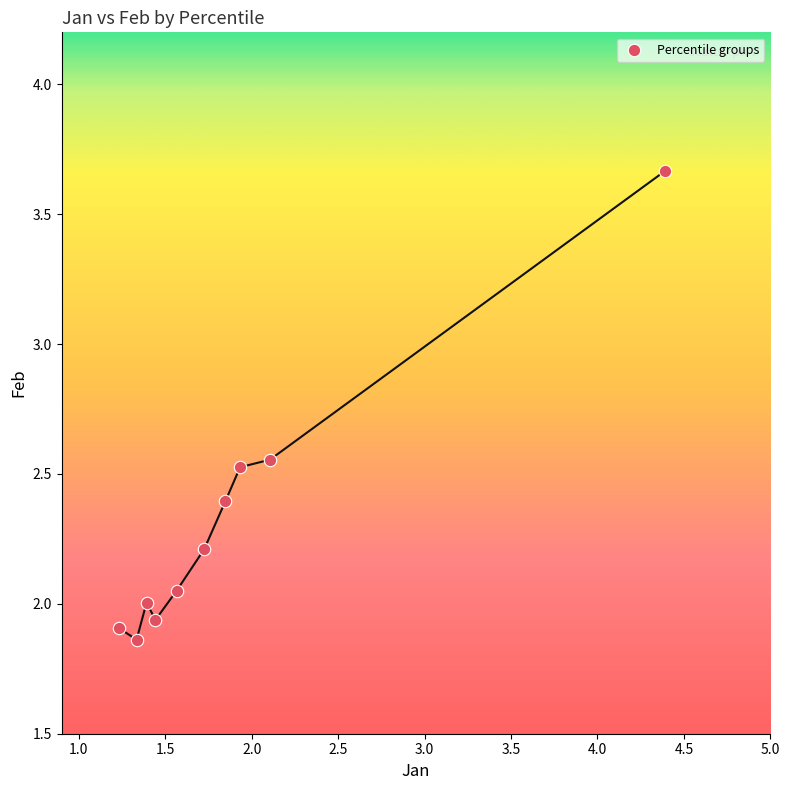

What is the average Y value?

2.3